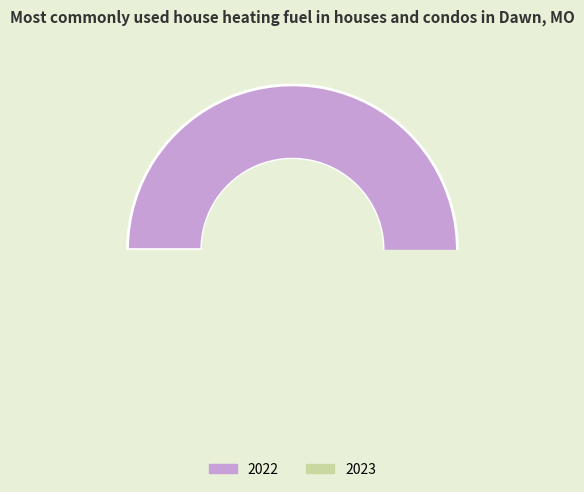

What is the majority slice?

2022